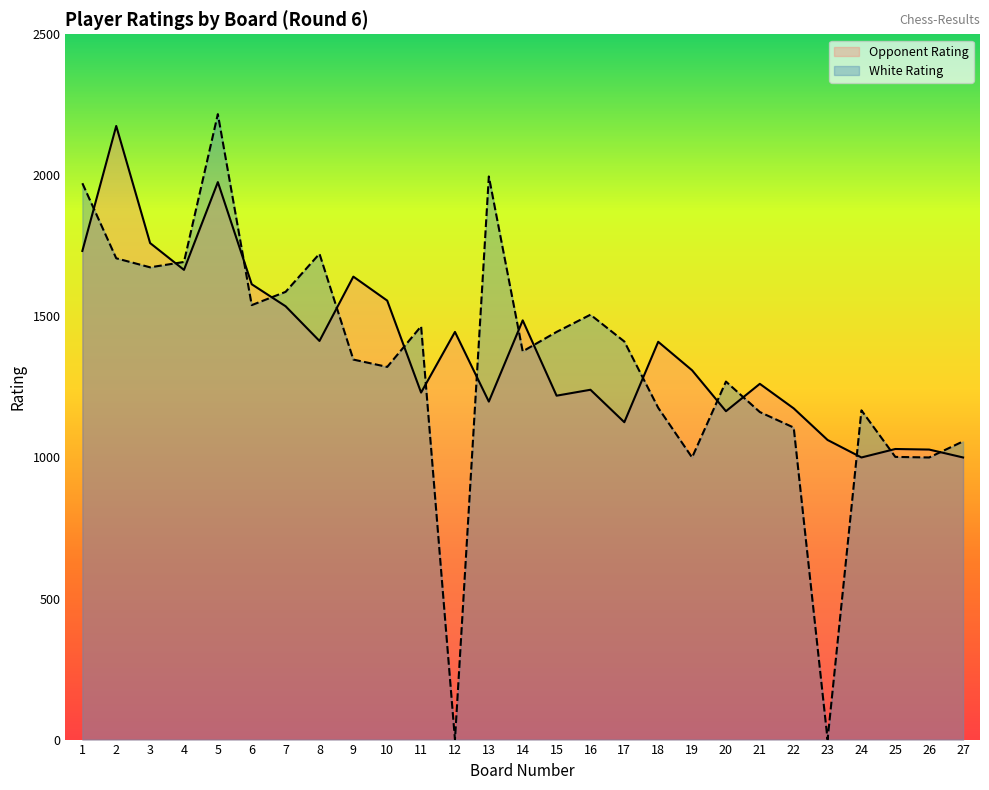

At how many categories does at least one series exceed 468?

27